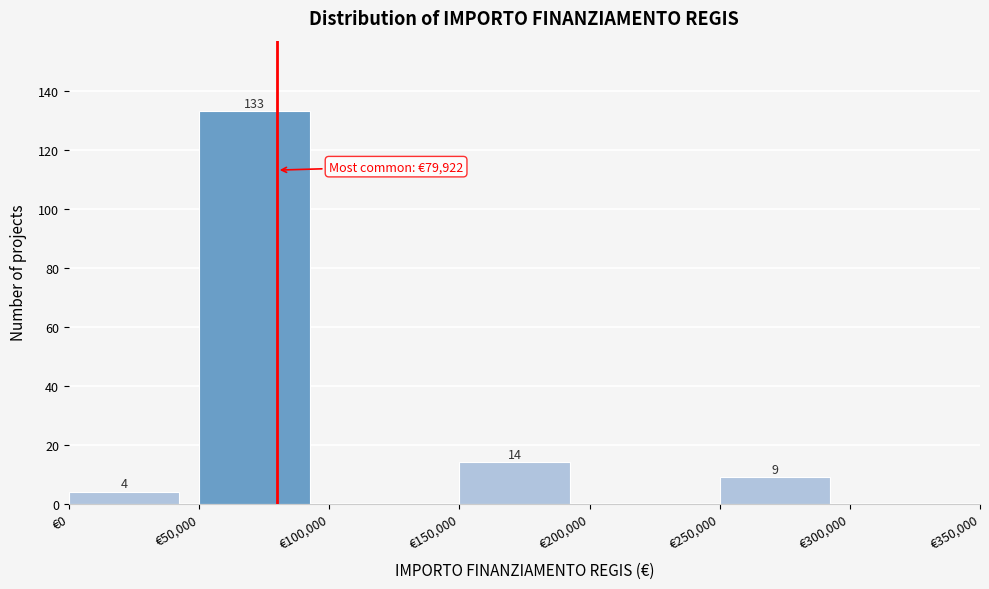

Over which range of the x-axis is the bar tallest?

50000 to 100000